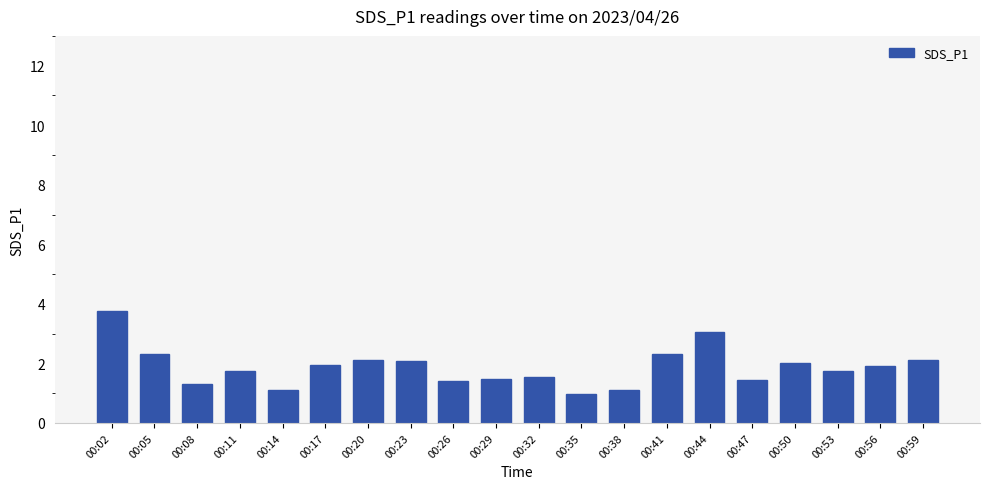

How many distinct data groups are displayed?

1